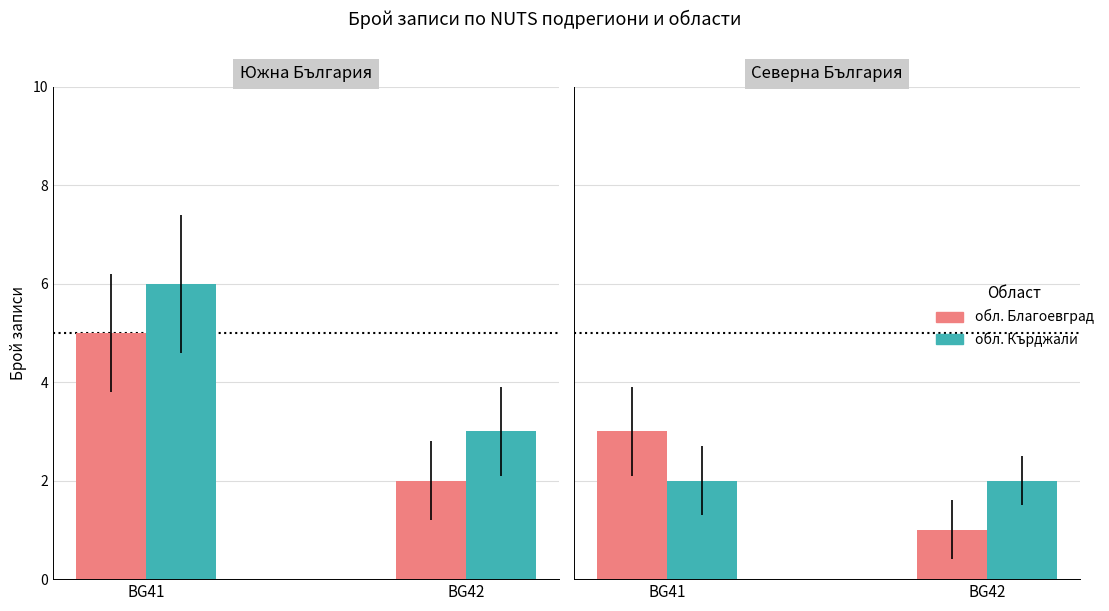

What is the total value across all series at BG41?

5